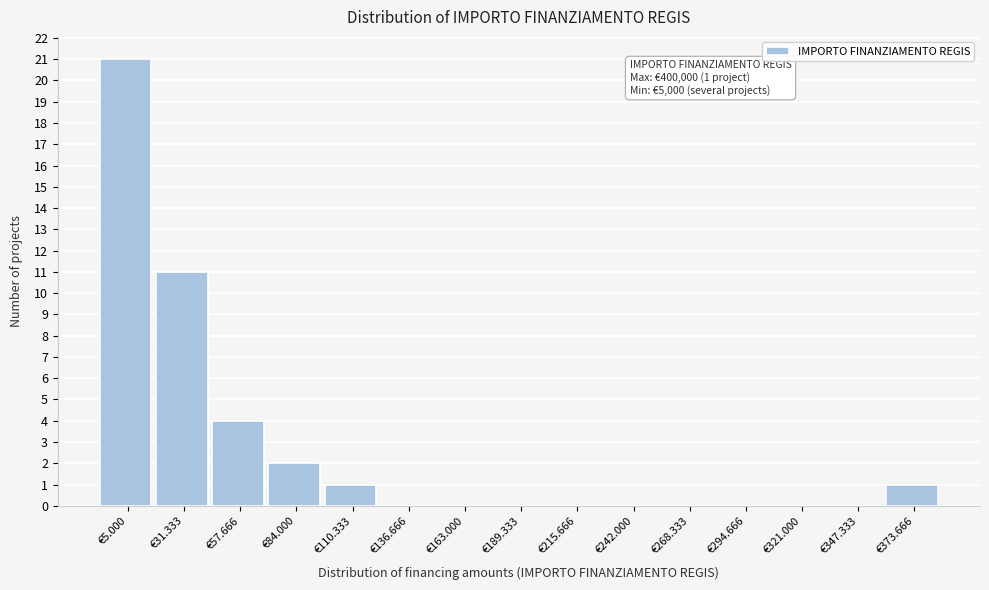

Reading left to right, list all the values displayed in this chart.

€5.000=21	€31.333=11	€57.666=4	€84.000=2	€110.333=1	€136.666=0	€163.000=0	€189.333=0	€215.666=0	€242.000=0	€268.333=0	€294.666=0	€321.000=0	€347.333=0	€373.666=1